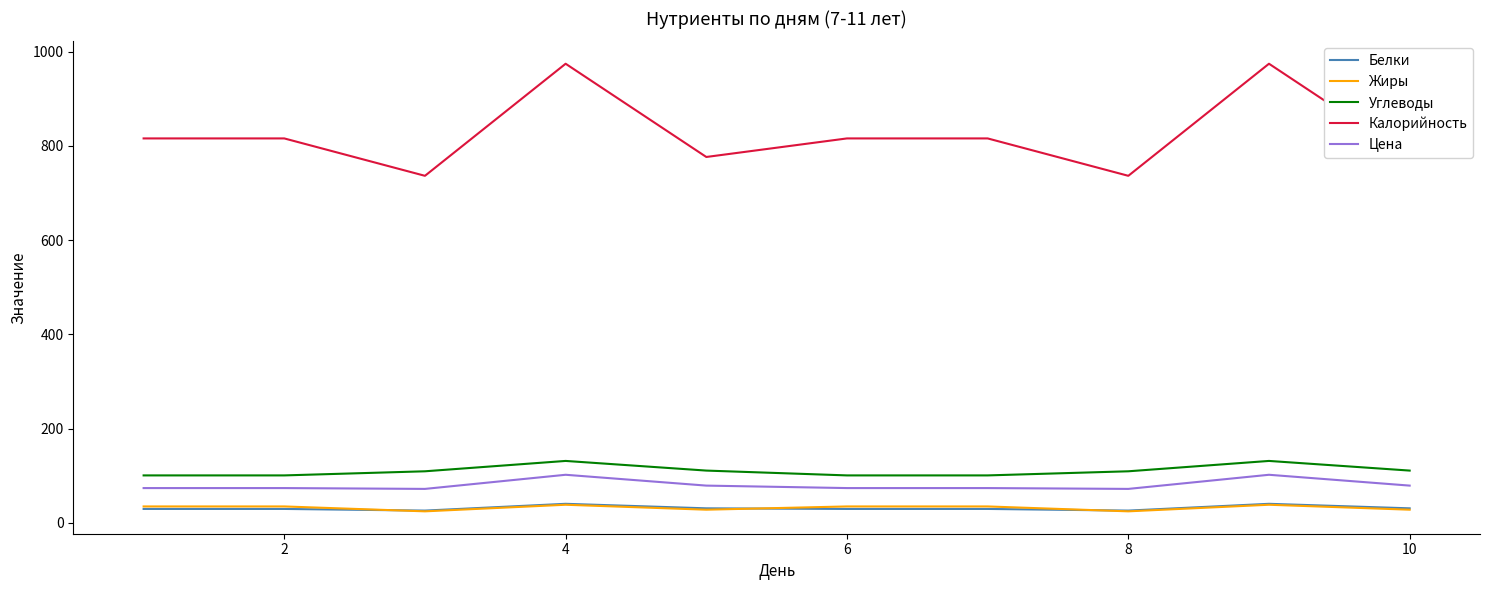

True or false: Углеводы and Цена cross at least once.

False